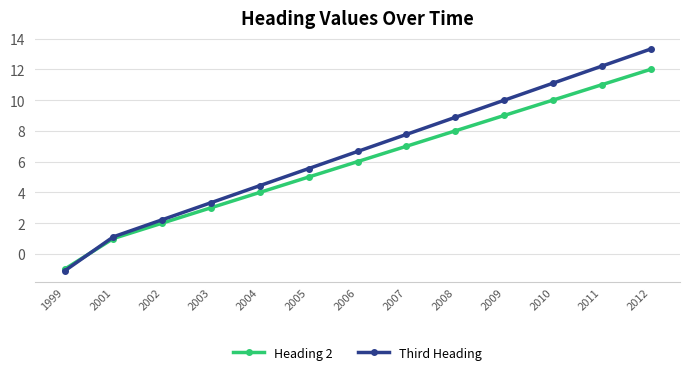

Which series has the largest range (max minus min)?

Third Heading